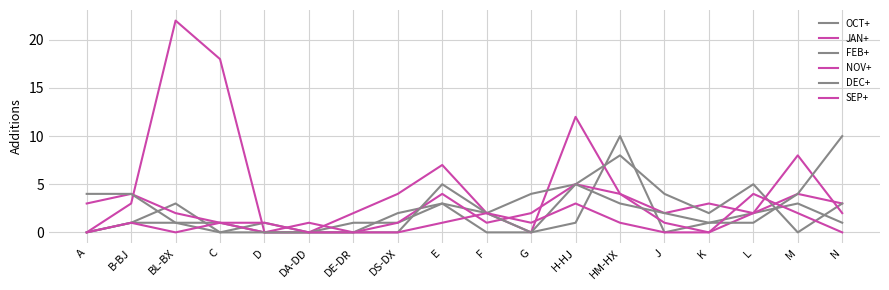

List the series in order of their peak value, lowest first.

SEP+, FEB+, NOV+, OCT+, DEC+, JAN+